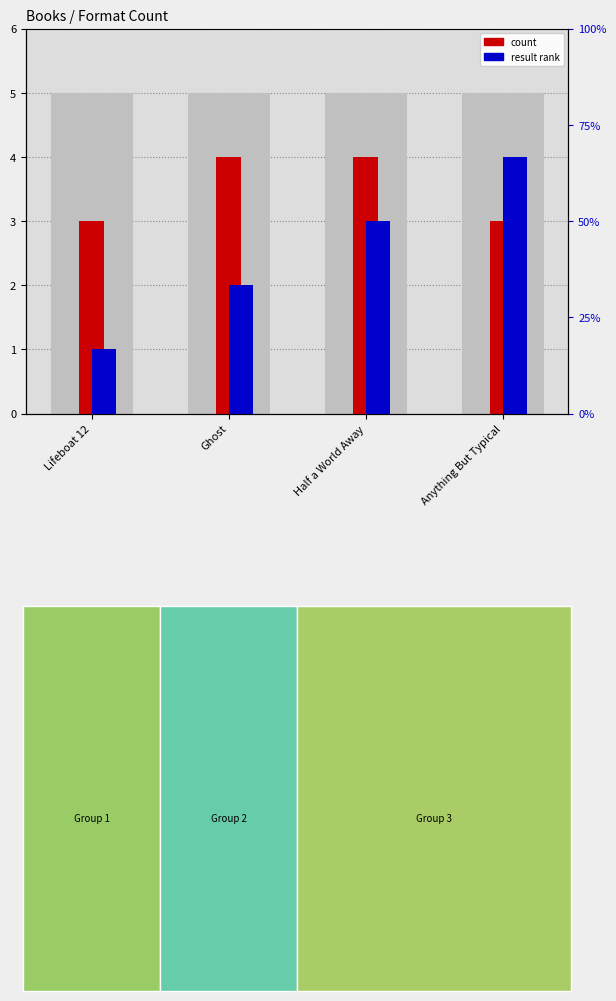

Rank the series by their maximum value, from lowest to highest.

count, result rank